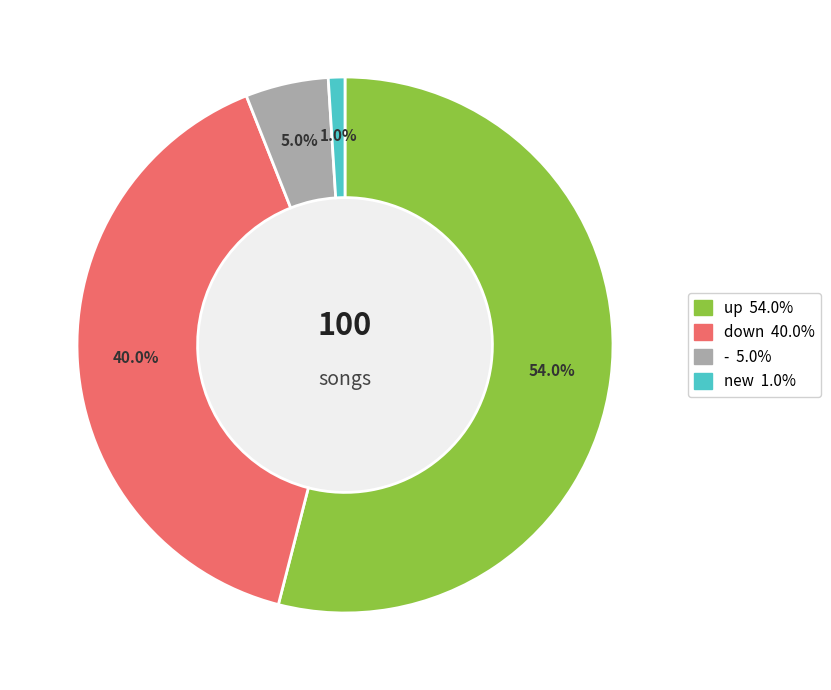

Is there a majority slice in this chart?

Yes